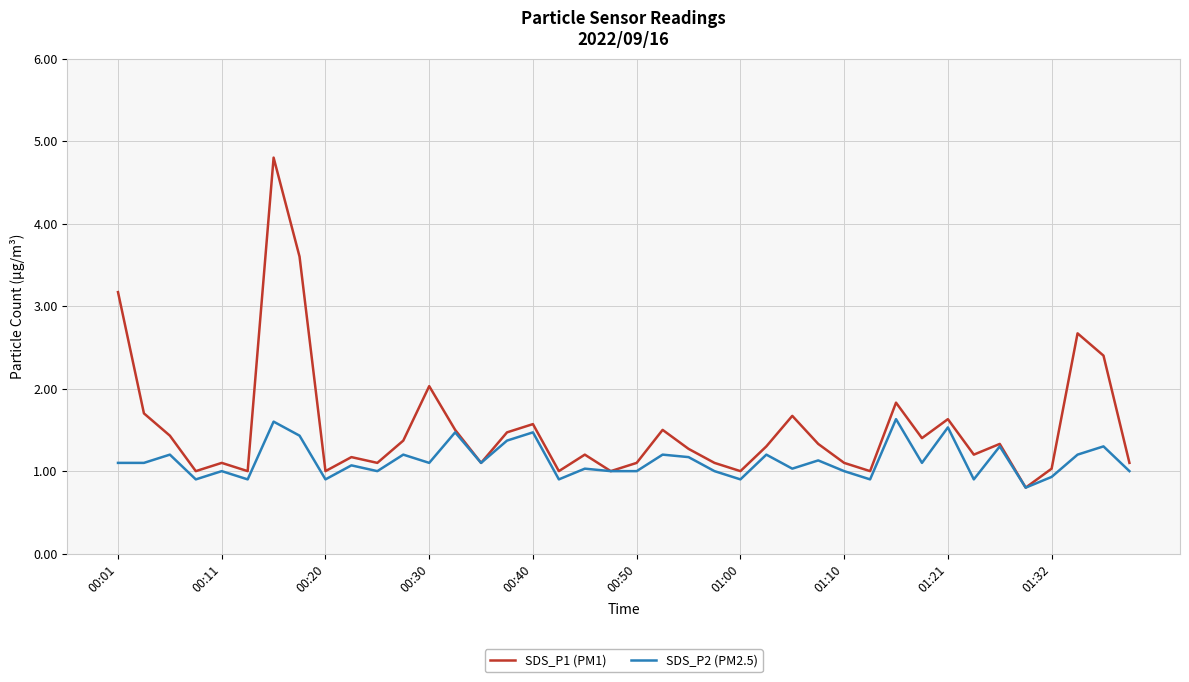

What is the maximum value shown in the chart?

4.8